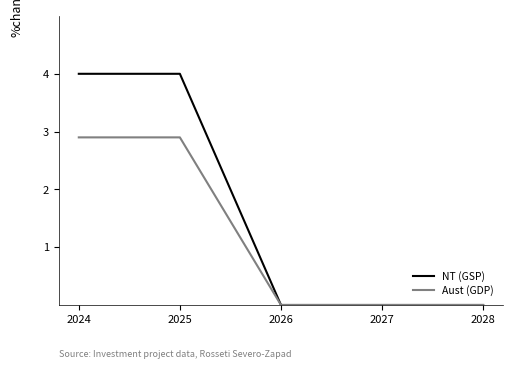

How many categories are shown in the chart?

5